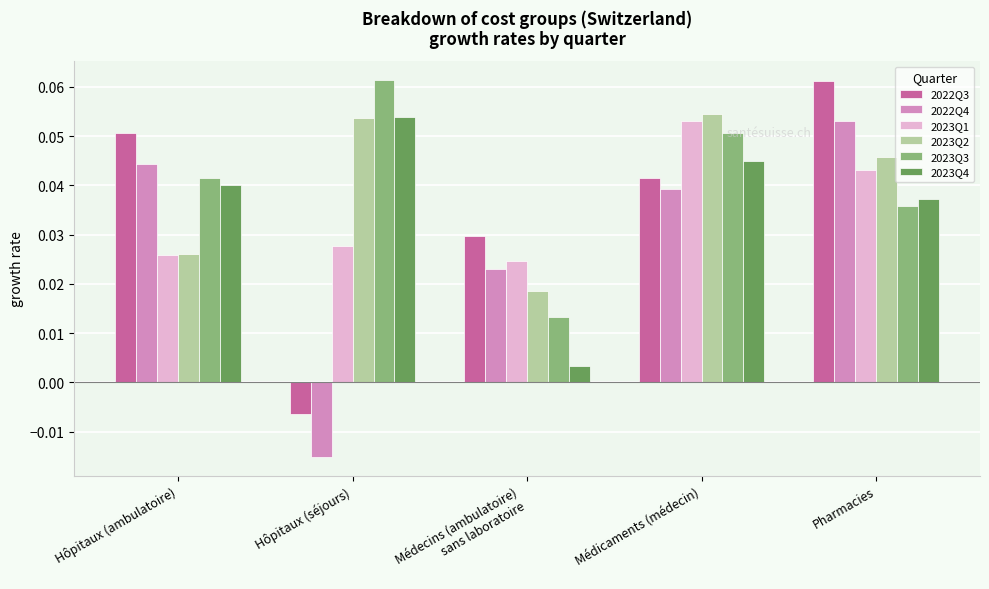

Which category has the highest value in the 2022Q3 series?

Pharmacies